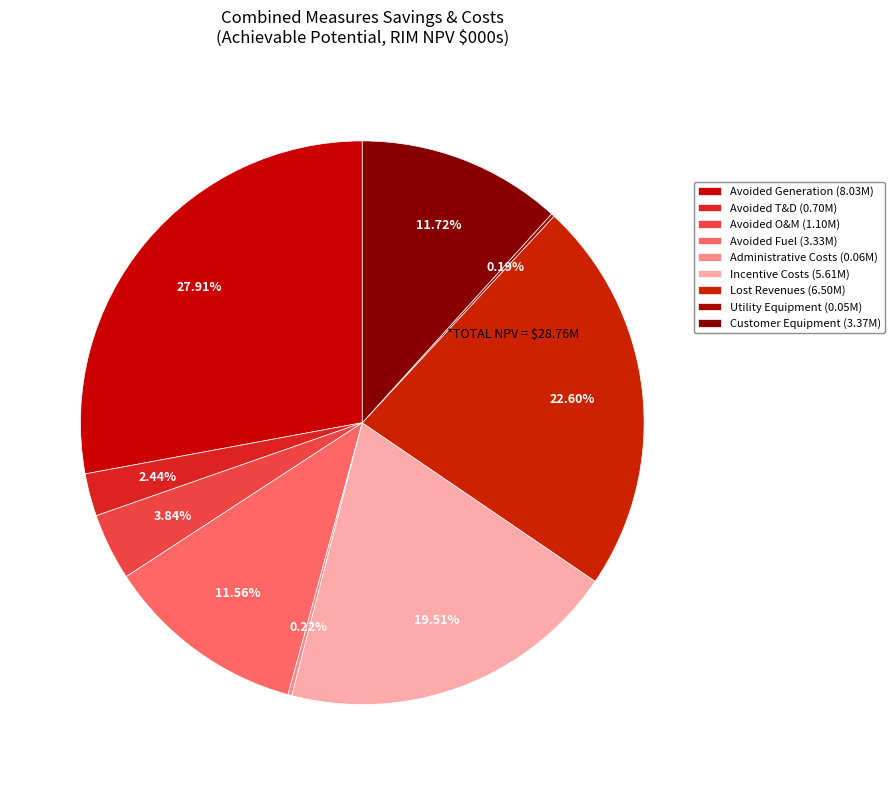

True or false: Avoided Fuel accounts for 12% of the total.

True